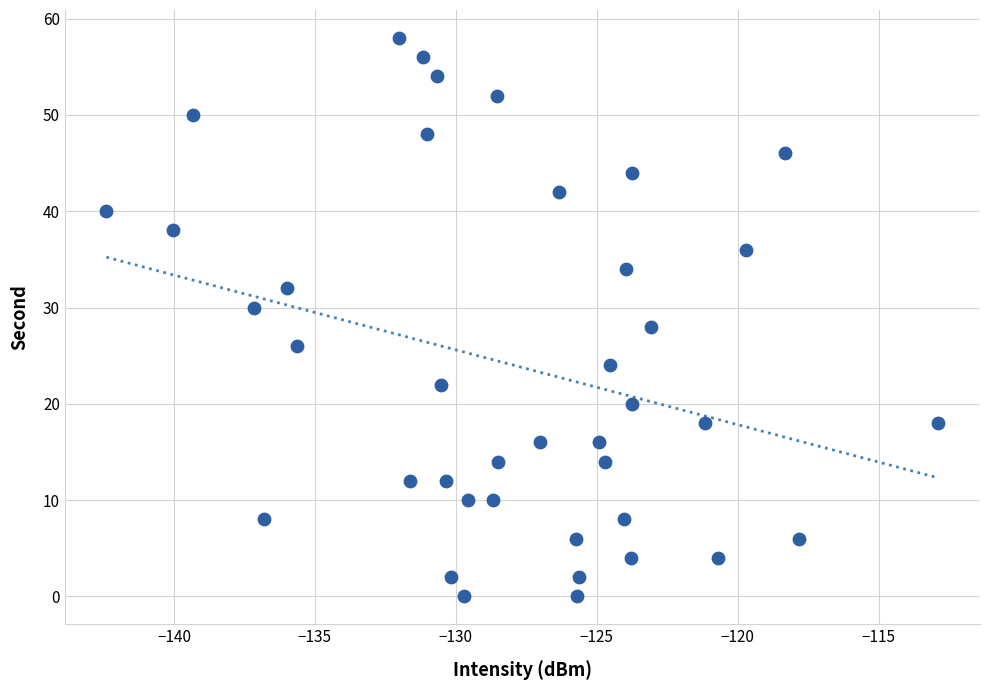

What is the range of Y values (max minus min)?

58